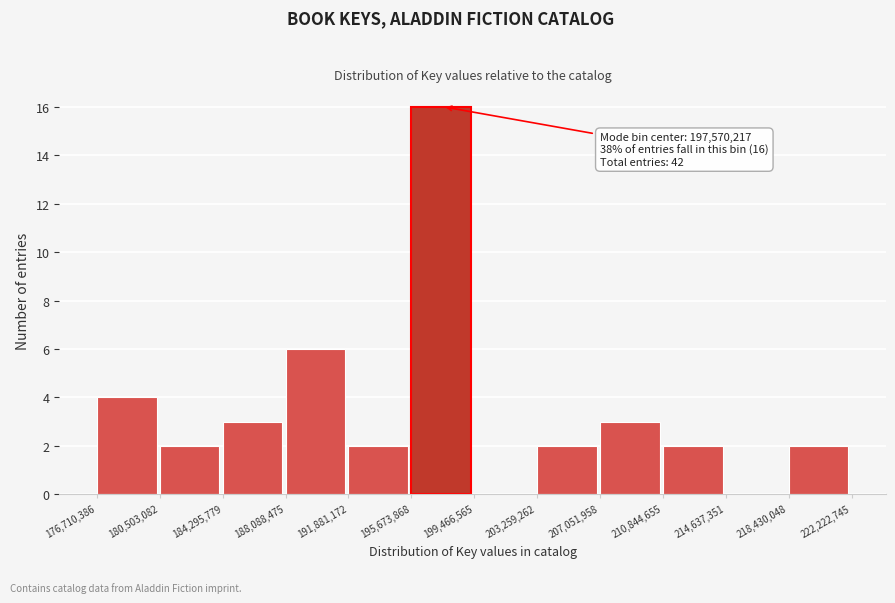

Which range on the x-axis has the tallest bar?

195,673,868 to 199,466,565